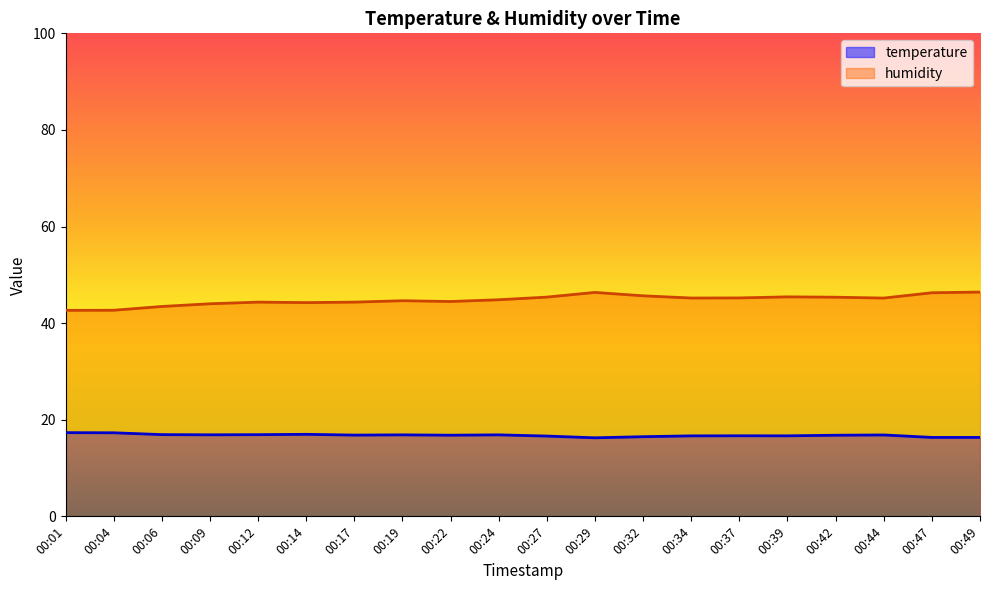

True or false: temperature has more than 0 interior local peaks.

True